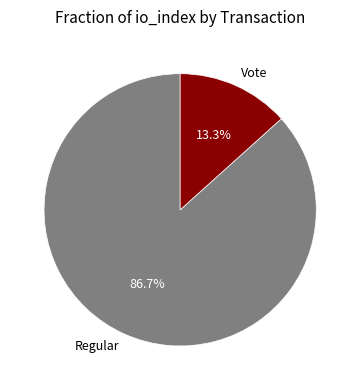

Which has a higher value, Regular or Vote?

Regular